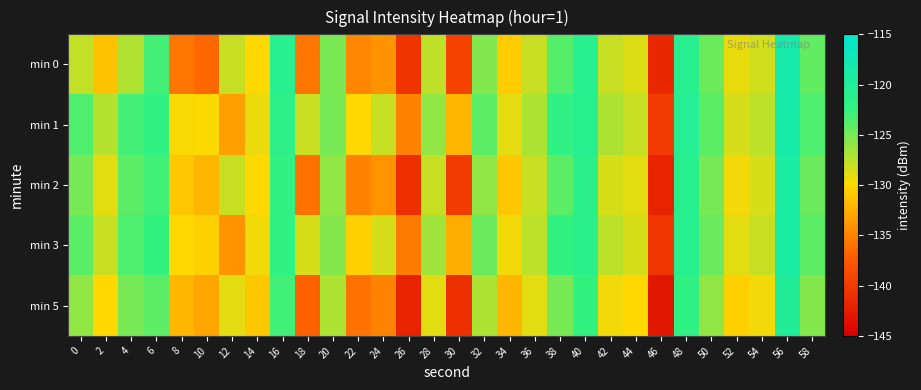

What is the total value across all series at 10?

-662.1